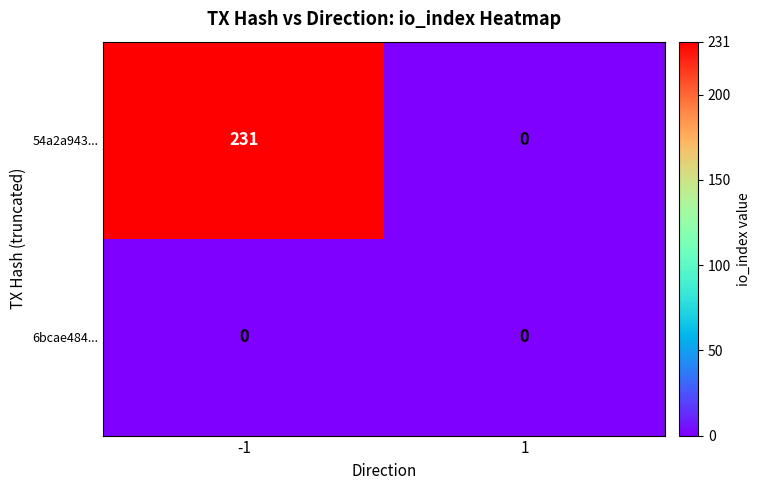

Is it true that 54a2a943... equals 121 at 1?

False